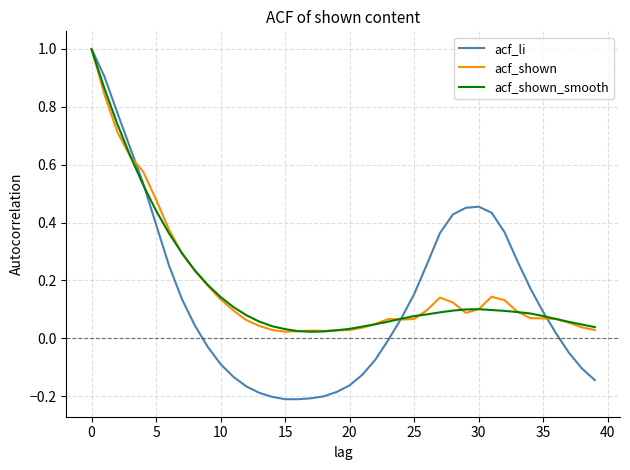

At how many categories does at least one series exceed 0?

40